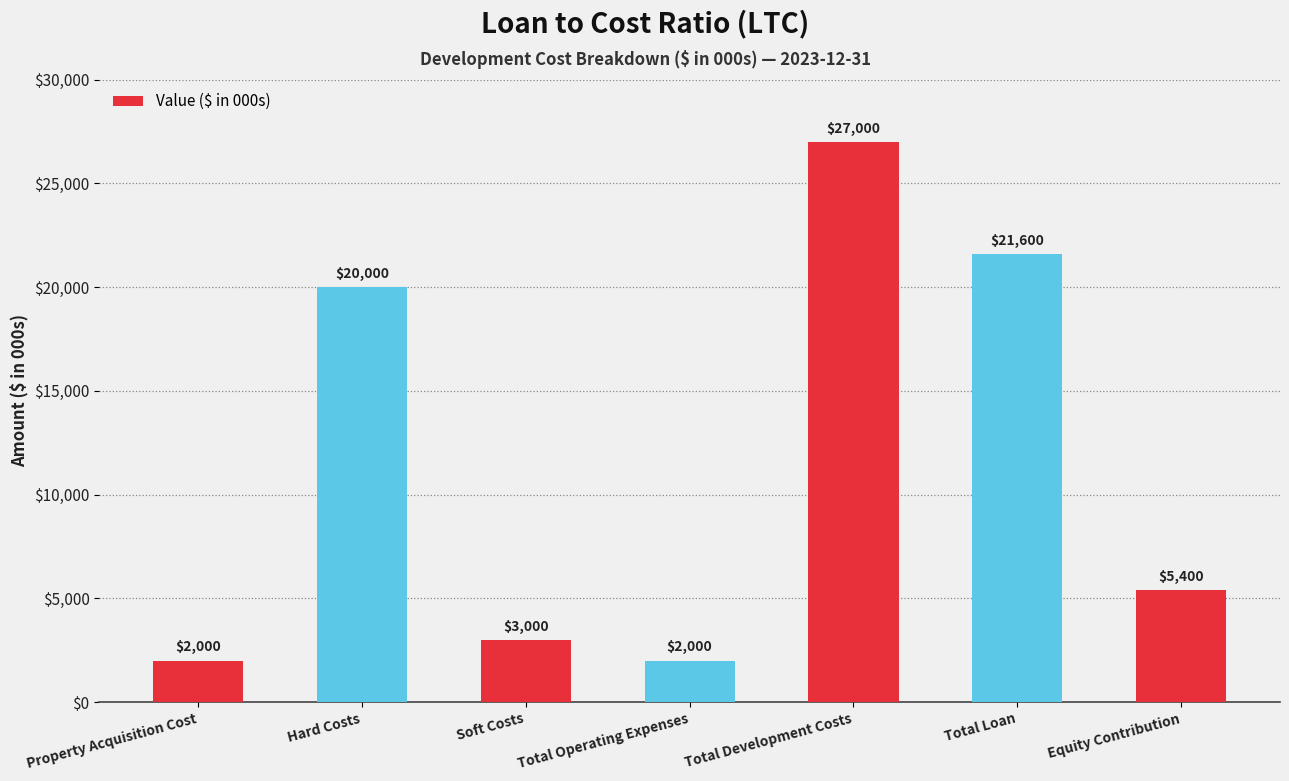

Where is the data nearest to the value 14500?

Hard Costs